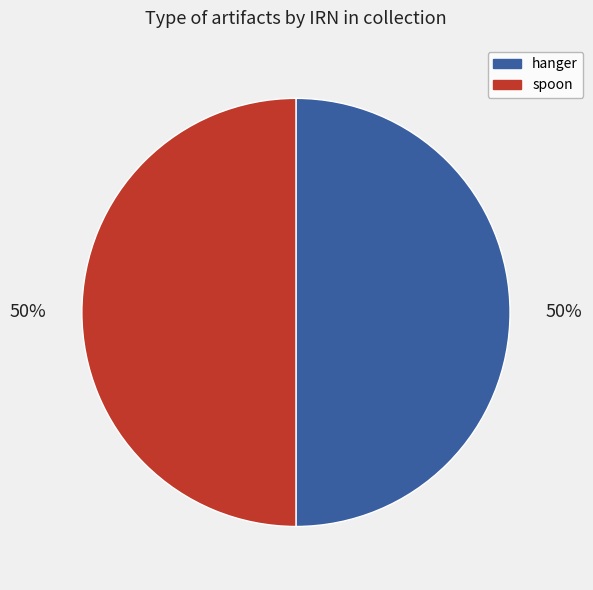

What percentage is the spoon slice, to the nearest percent?

50%